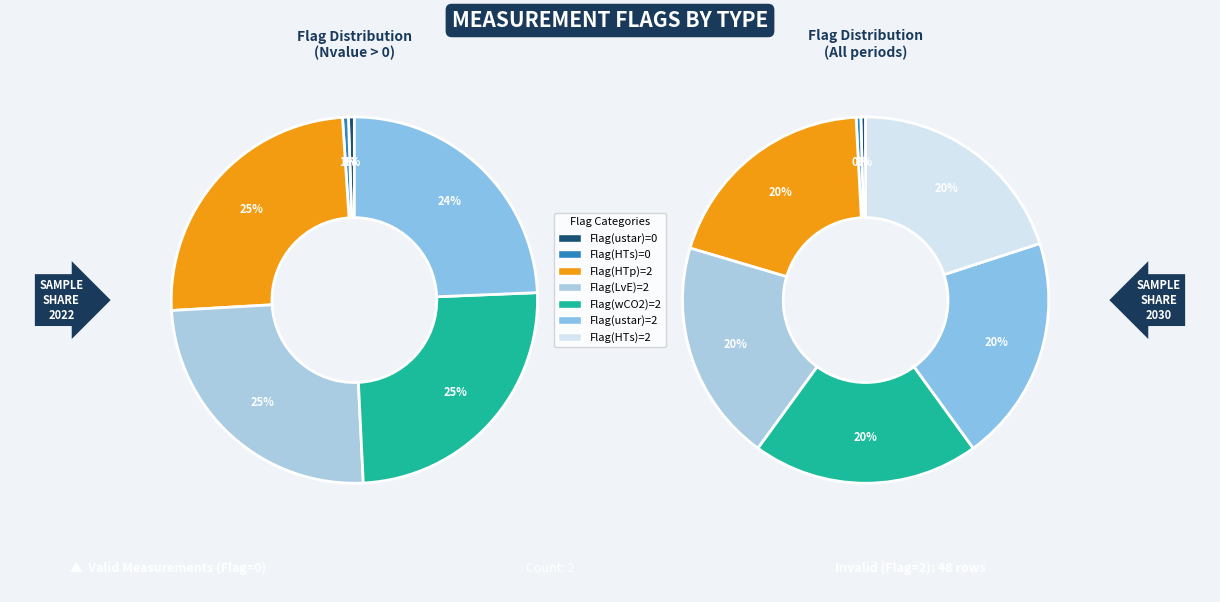

What is the ratio of the value at Flag 2 (wCO2) to the value at Flag 2 (ustar)?

1.0